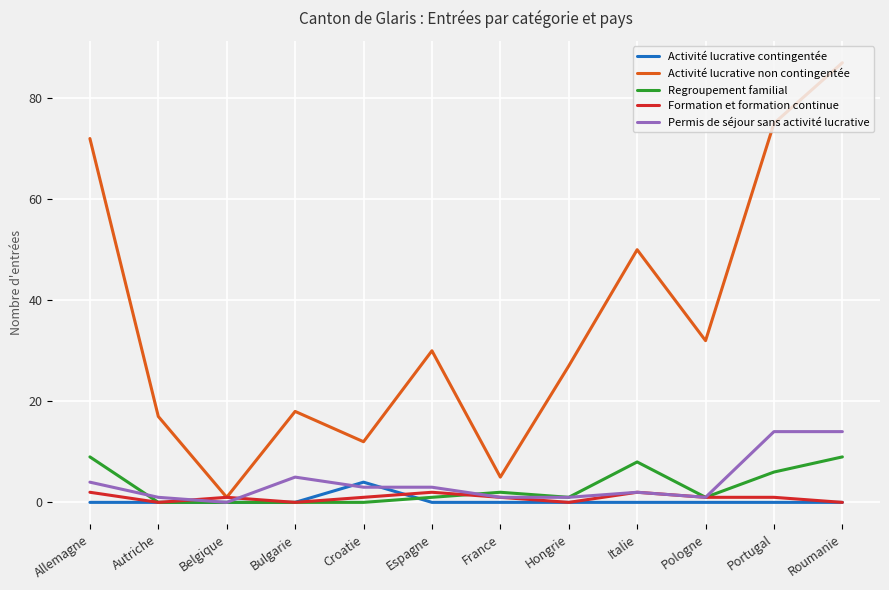

What is the difference between the Activité lucrative non contingentée values at Croatie and Bulgarie?

6